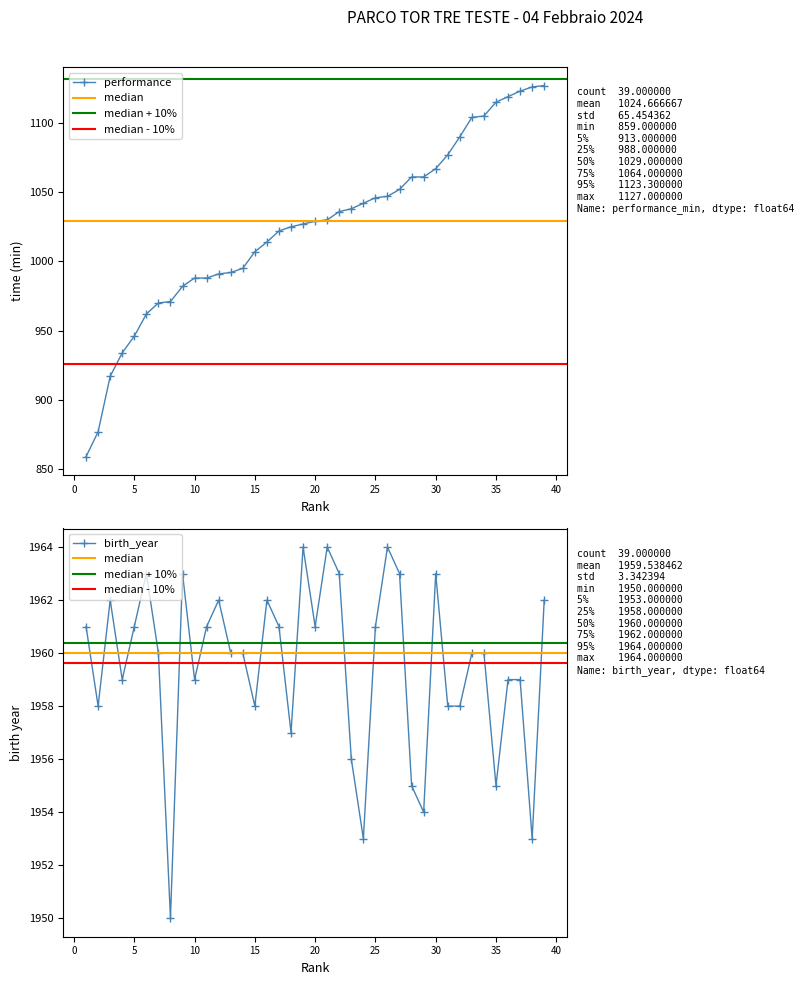

What is the difference between the maximum and second lowest values?

11